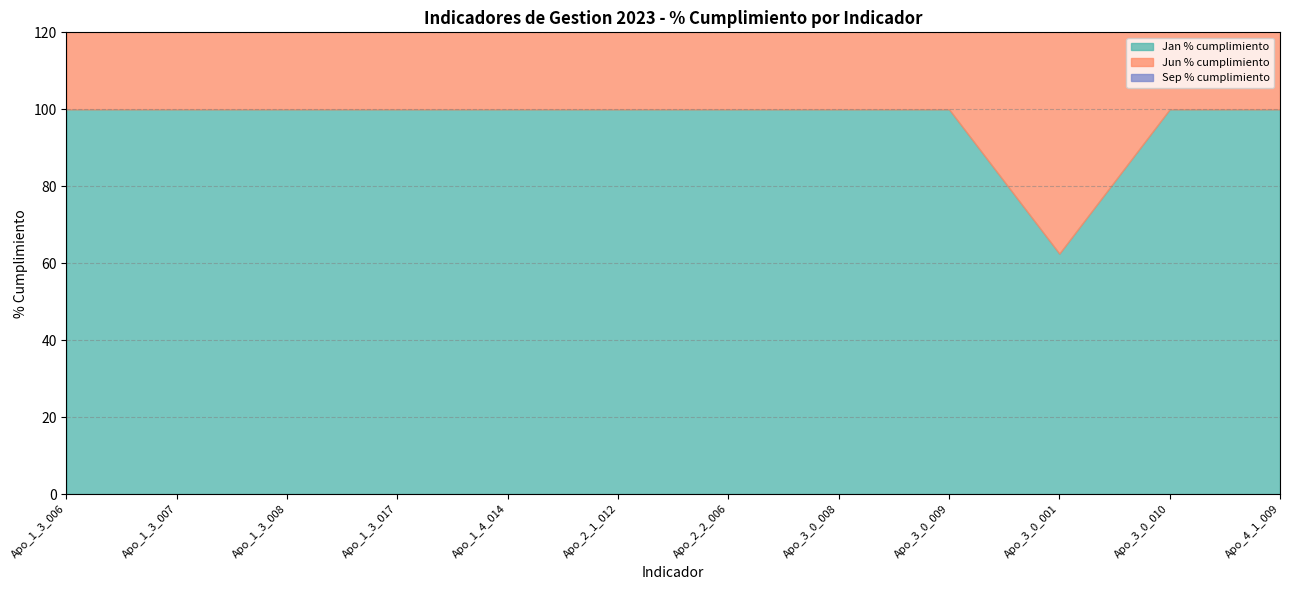

Which has a higher value, Apo_3_0_008 or Apo_4_1_009?

Apo_3_0_008